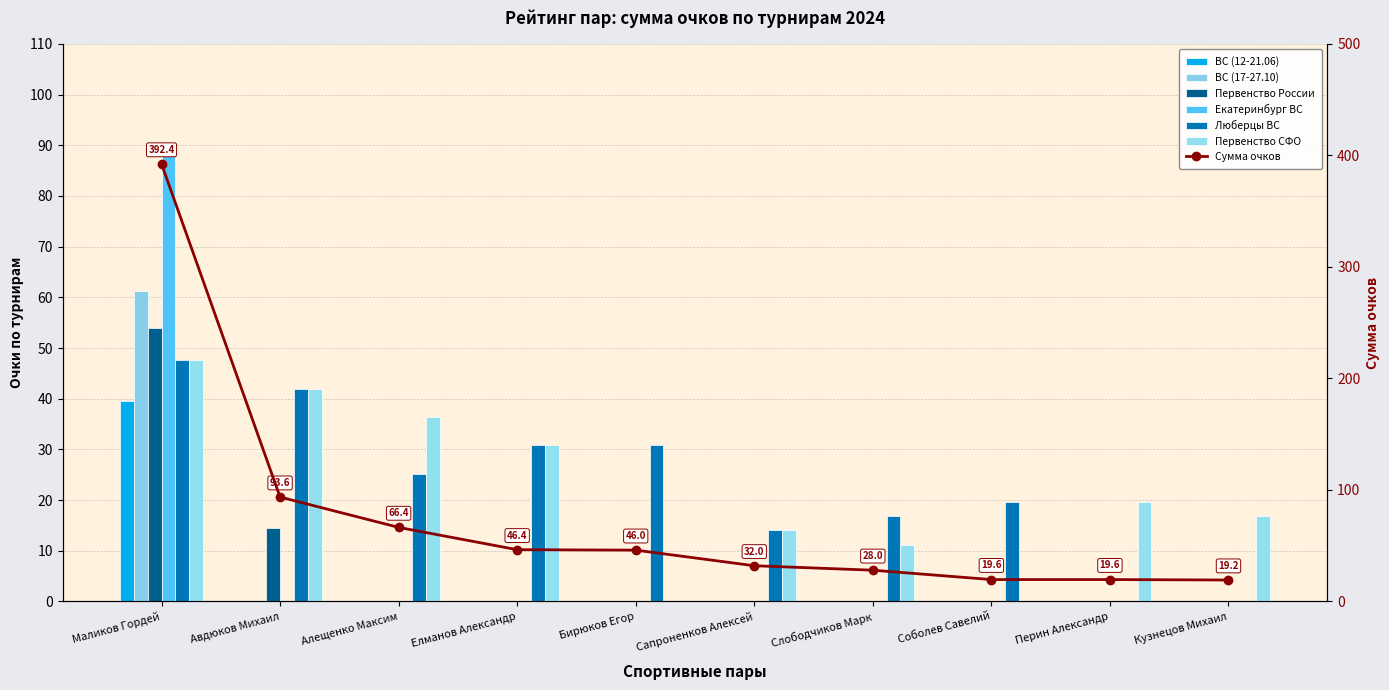

Rank the categories by ВС (17-27.10) value from lowest to highest.

Авдюков Михаил, Алещенко Максим, Елманов Александр, Бирюков Егор, Сапроненков Алексей, Слободчиков Марк, Соболев Савелий, Перин Александр, Кузнецов Михаил, Маликов Гордей